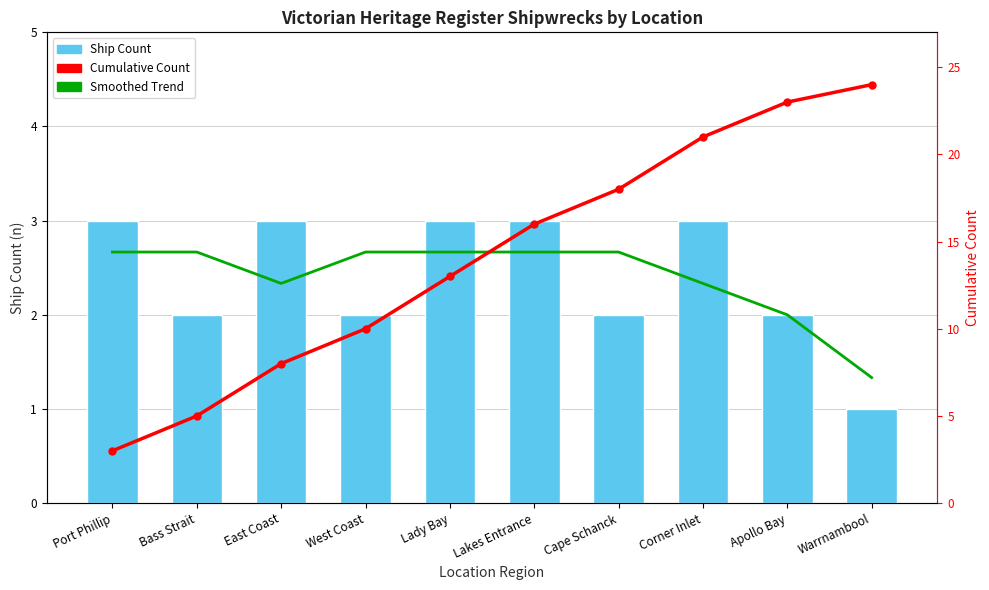

Where is Smoothed Trend nearest to the value 2?

Apollo Bay